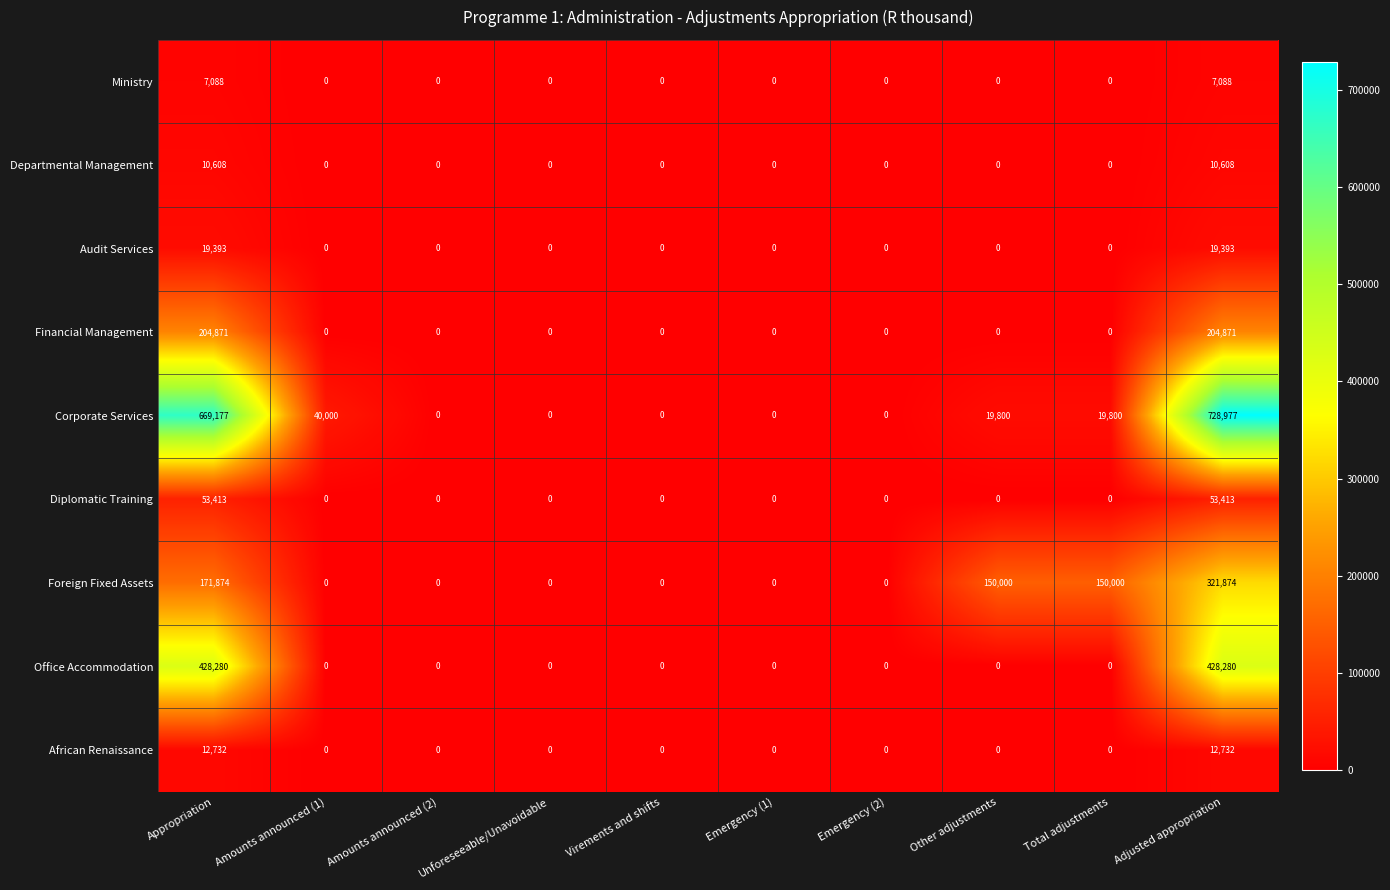

What is the total value across all series at Appropriation?

1577436